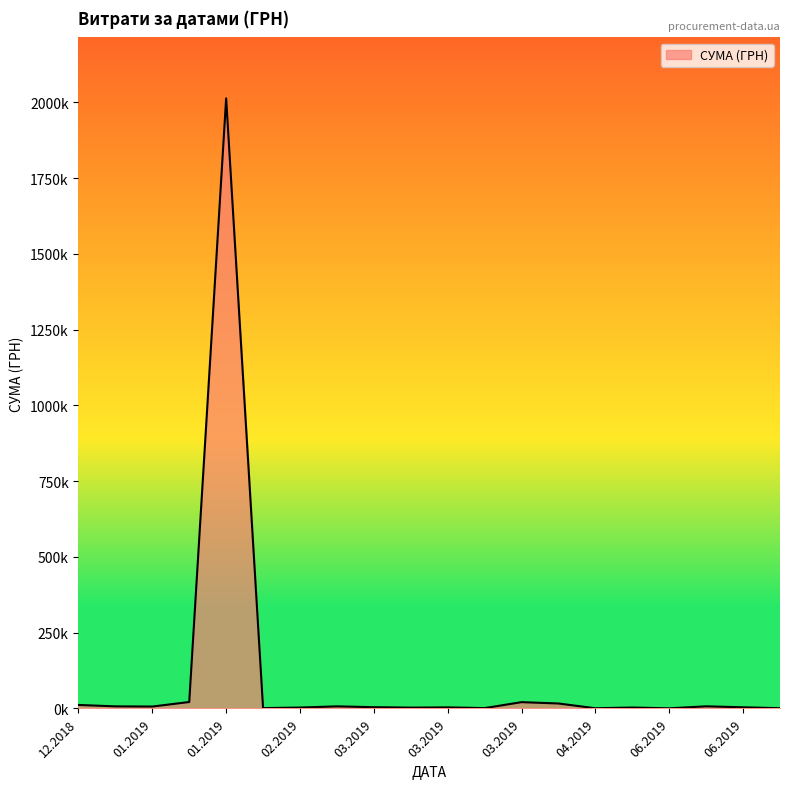

Does the chart display data point markers on the line(s)?

No